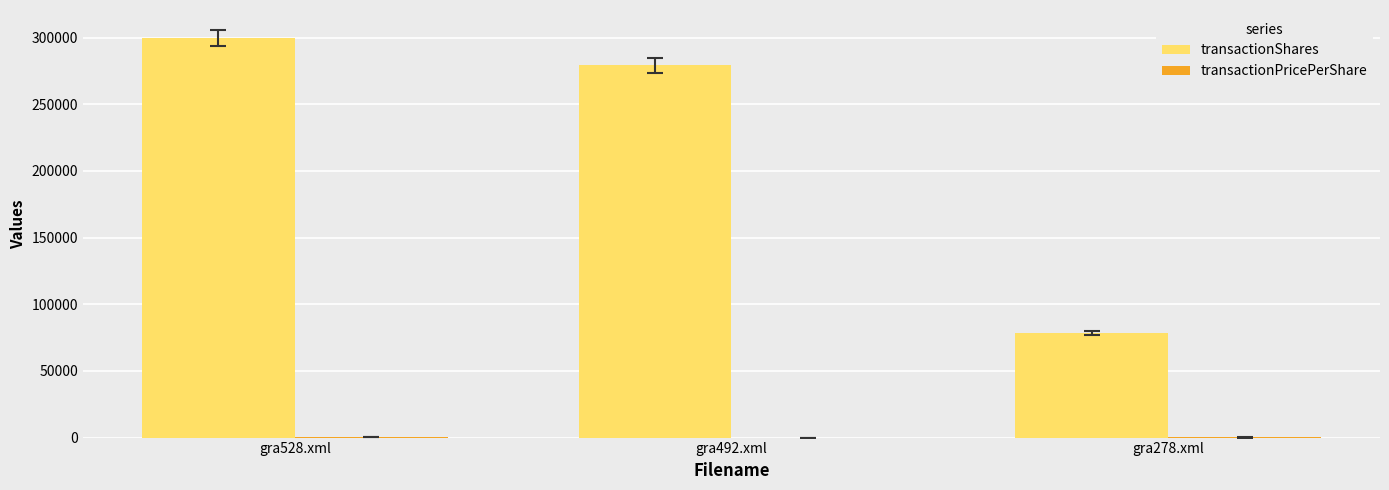

True or false: transactionShares has a value of 445330.8 at gra528.xml.

False